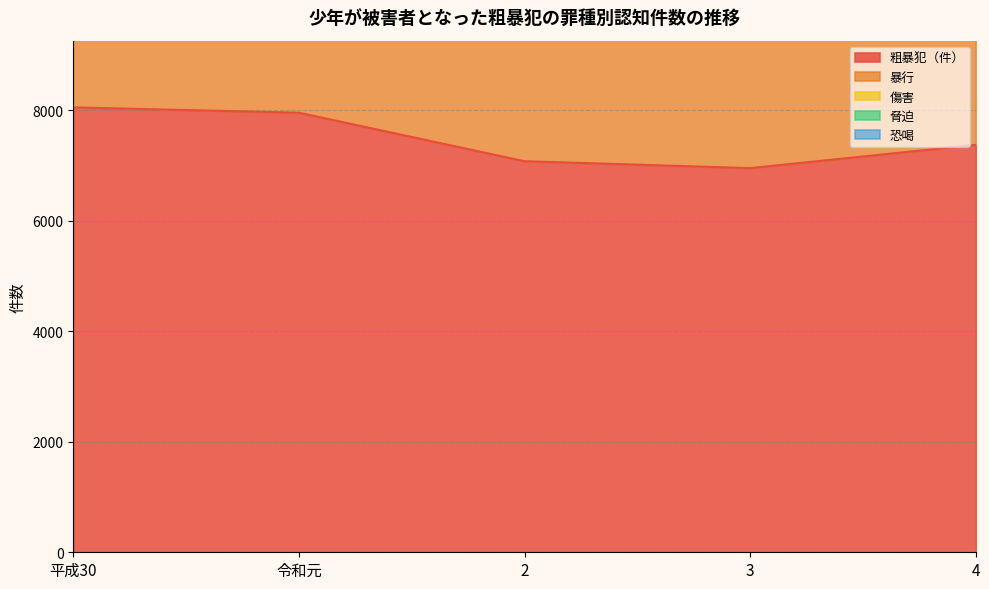

Does the chart display data point markers on the line(s)?

No